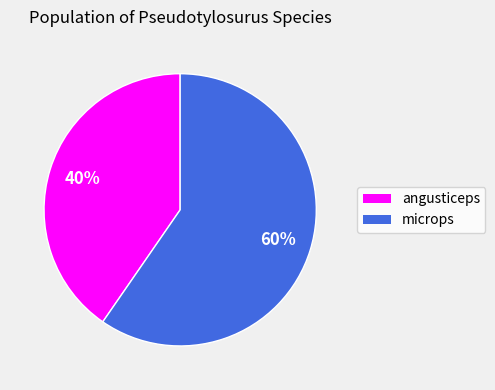

Is there a majority slice in this chart?

Yes